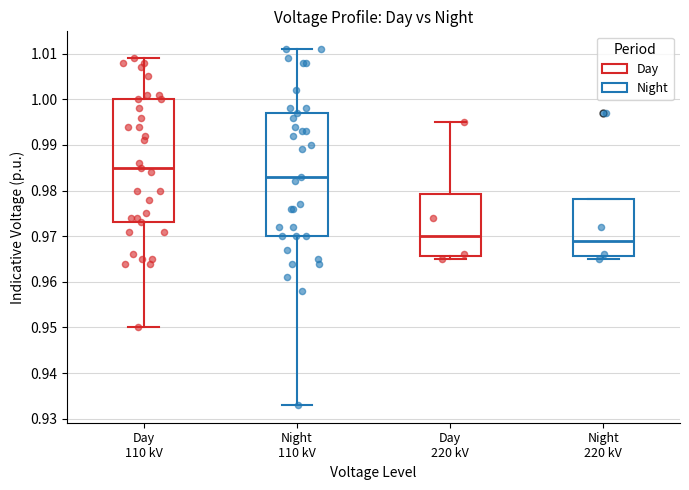

Reading left to right, transcribe this box plot: for each box, give where its median line is, the range the box spans, and where its two whiskers end, as read against the y-axis. The values are not printed on the chart, so give them approximately, as read against the axis.

Day 110 kV: median 0.985, box 0.973 to 1.000, whiskers 0.950 to 1.009
Night 110 kV: median 0.983, box 0.970 to 0.997, whiskers 0.933 to 1.011
Day 220 kV: median 0.970, box 0.966 to 0.979, whiskers 0.965 to 0.995
Night 220 kV: median 0.969, box 0.966 to 0.978, whiskers 0.965 to 0.978